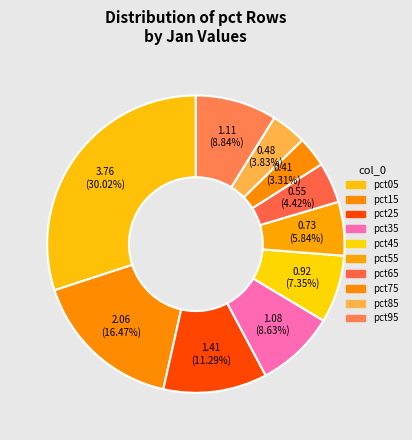

Combined, what portion of the pie is pct45 and pct95?

16.2%